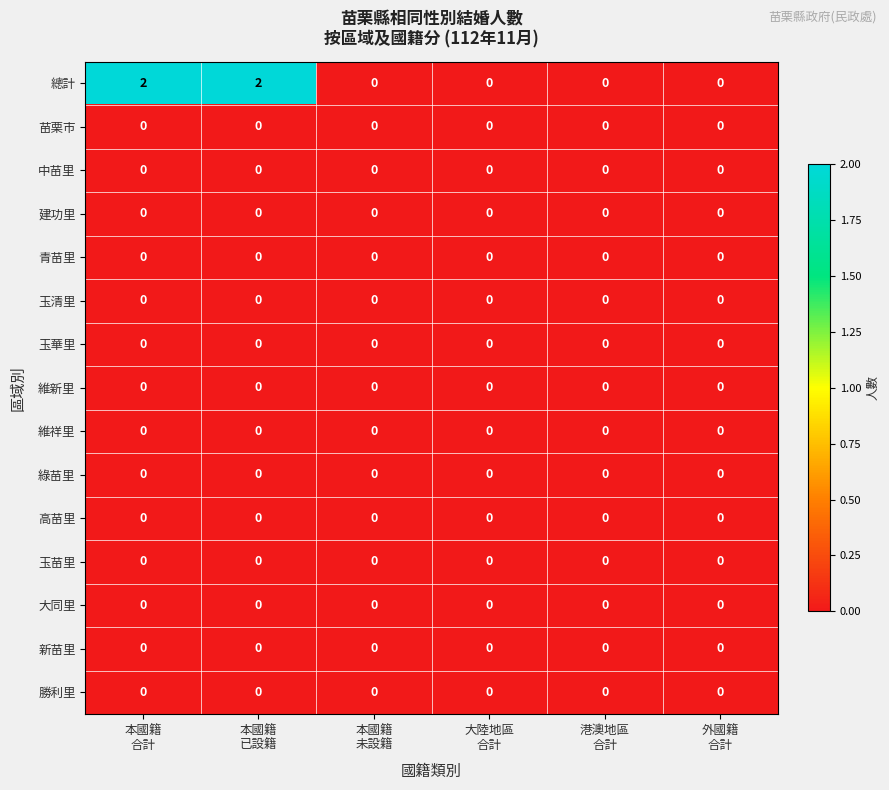

Between 本國籍
已設籍 and 大陸地區
合計, which series saw the biggest shift?

總計